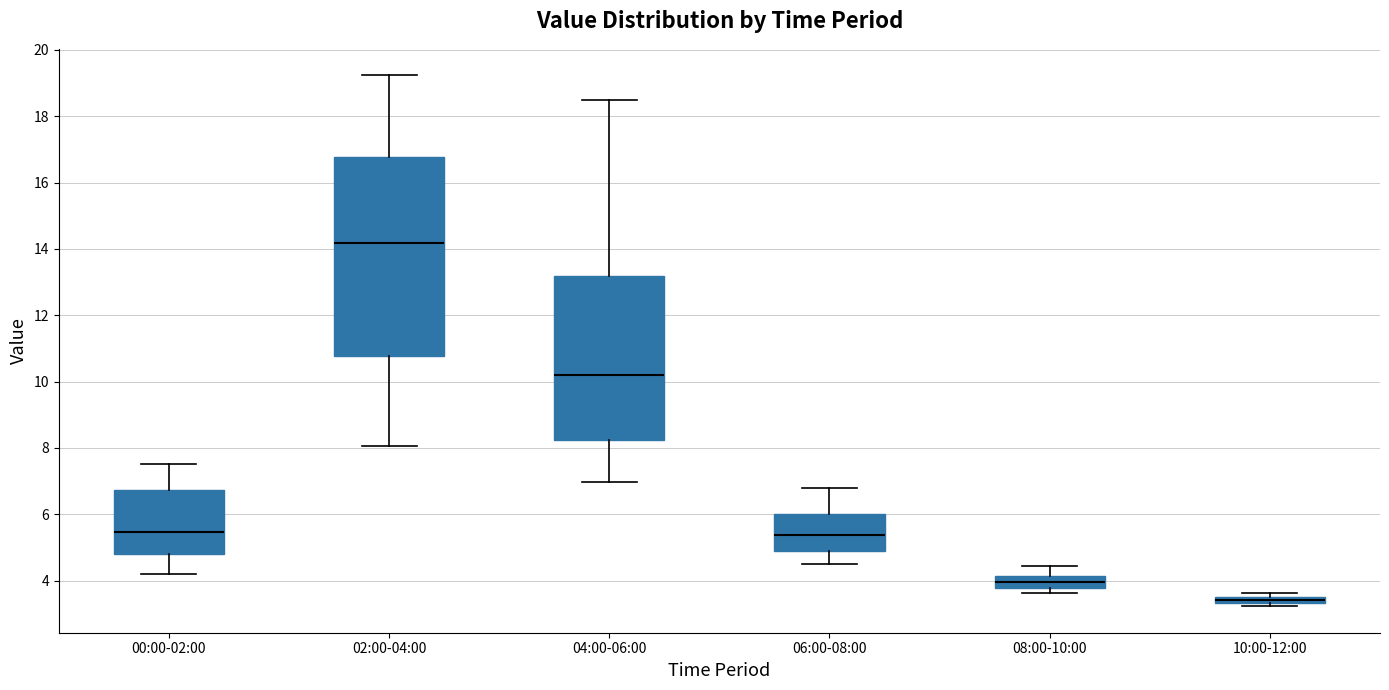

Where is the upper edge of the box for 02:00-04:00 on the y-axis? The values are not printed on the chart, so give them approximately, as read against the axis.

16.8